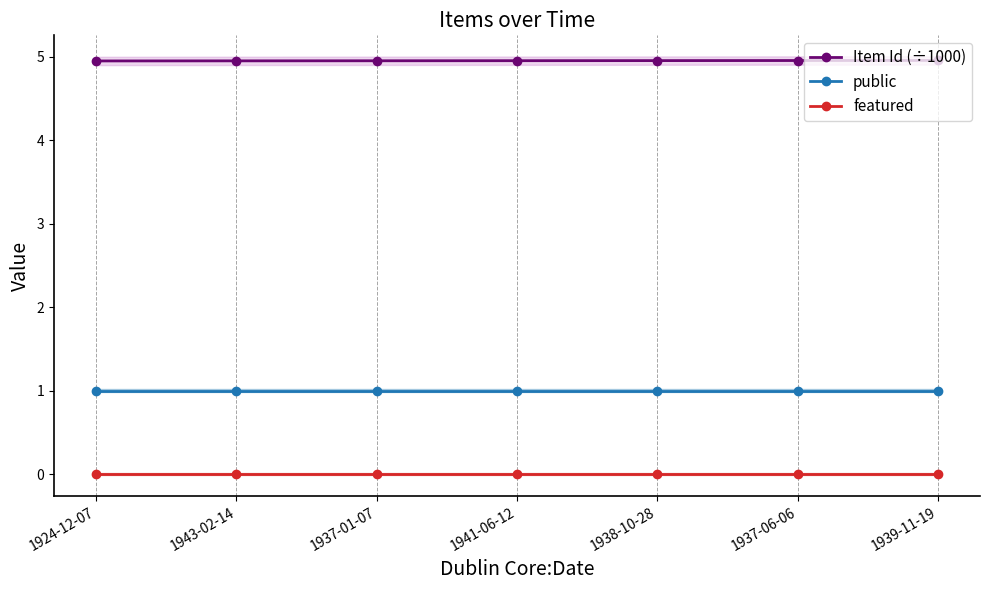

Reading left to right, extract all data points from this chart.

Item Id (÷1000): 1924-12-07=4.9	1943-02-14=4.9	1937-01-07=4.9	1941-06-12=5.0	1938-10-28=5.0	1937-06-06=5.0	1939-11-19=5.0
public: 1924-12-07=1.0	1943-02-14=1.0	1937-01-07=1.0	1941-06-12=1.0	1938-10-28=1.0	1937-06-06=1.0	1939-11-19=1.0
featured: 1924-12-07=0.0	1943-02-14=0.0	1937-01-07=0.0	1941-06-12=0.0	1938-10-28=0.0	1937-06-06=0.0	1939-11-19=0.0